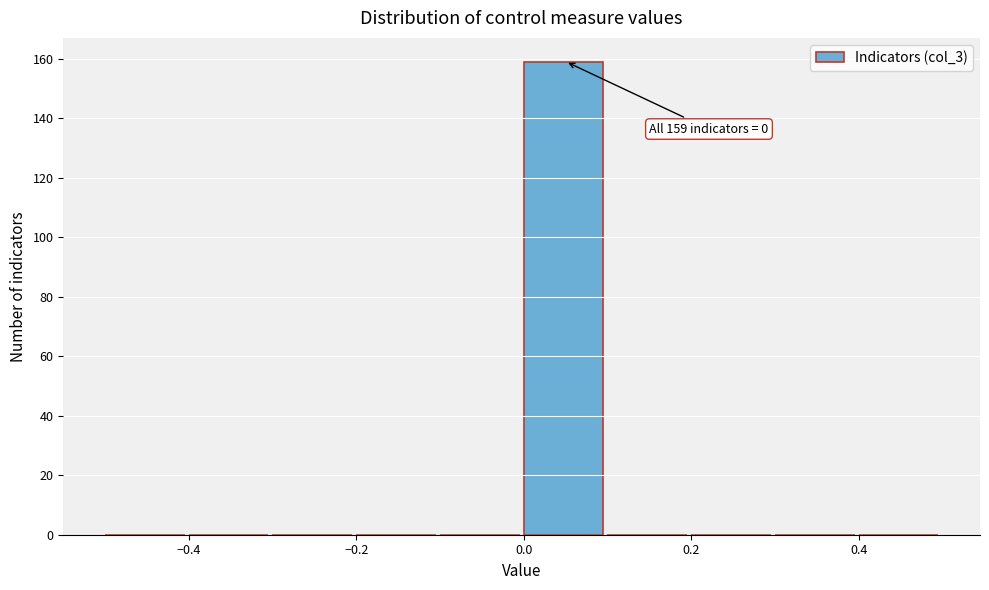

Over which range of the x-axis is the bar tallest?

0.0 to 0.1